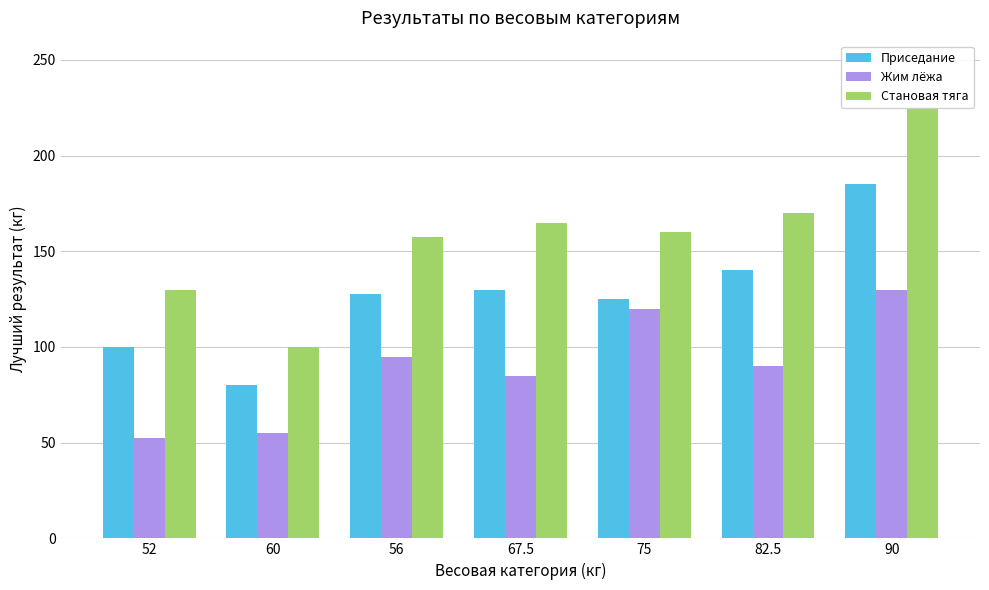

What is the value of the Жим лёжа bar at the 6th from the left?

90.0